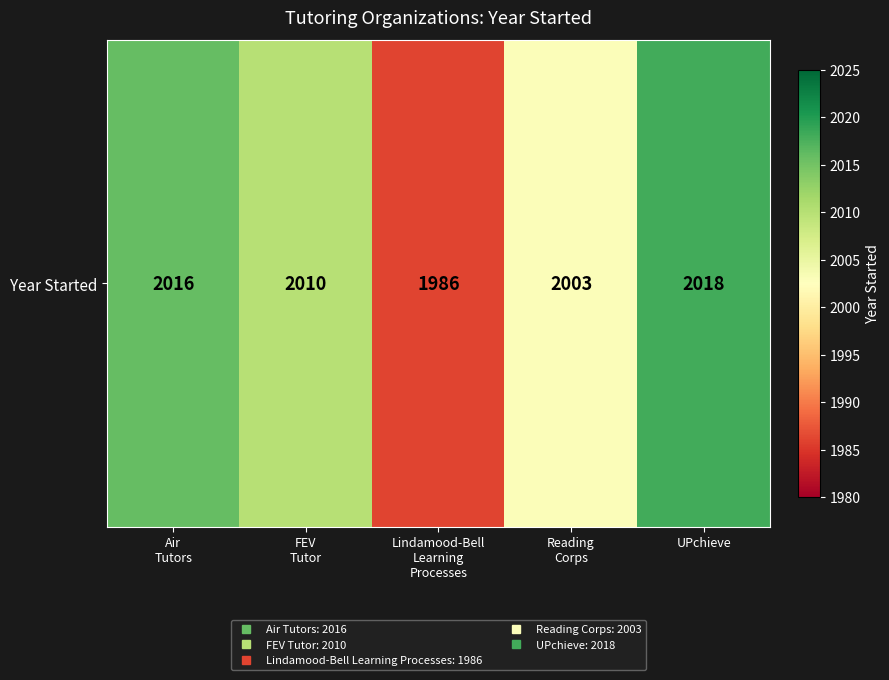

Reading right to left, transcribe all the data shown in this chart.

2018	2003	1986	2010	2016